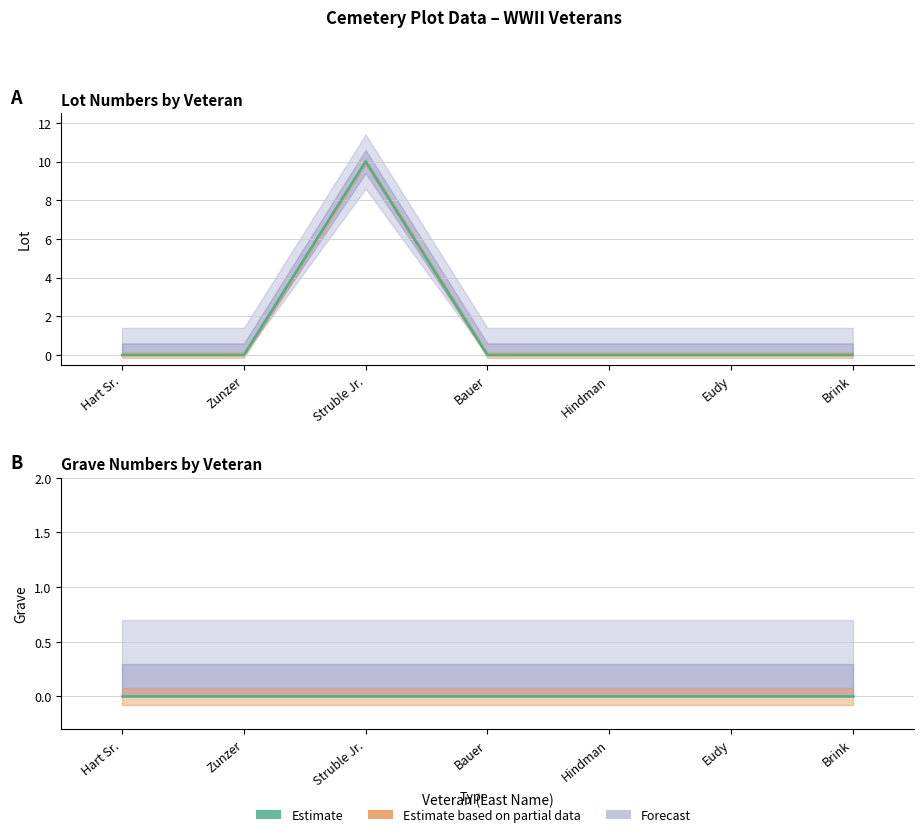

Is it true that the value at Brink is 0?

True